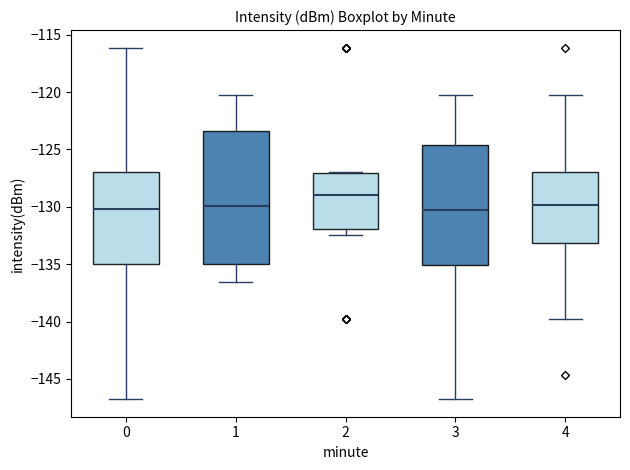

Where does the median line of the box at x = 1 sit on the y-axis? The values are not printed on the chart, so give them approximately, as read against the axis.

-130.0